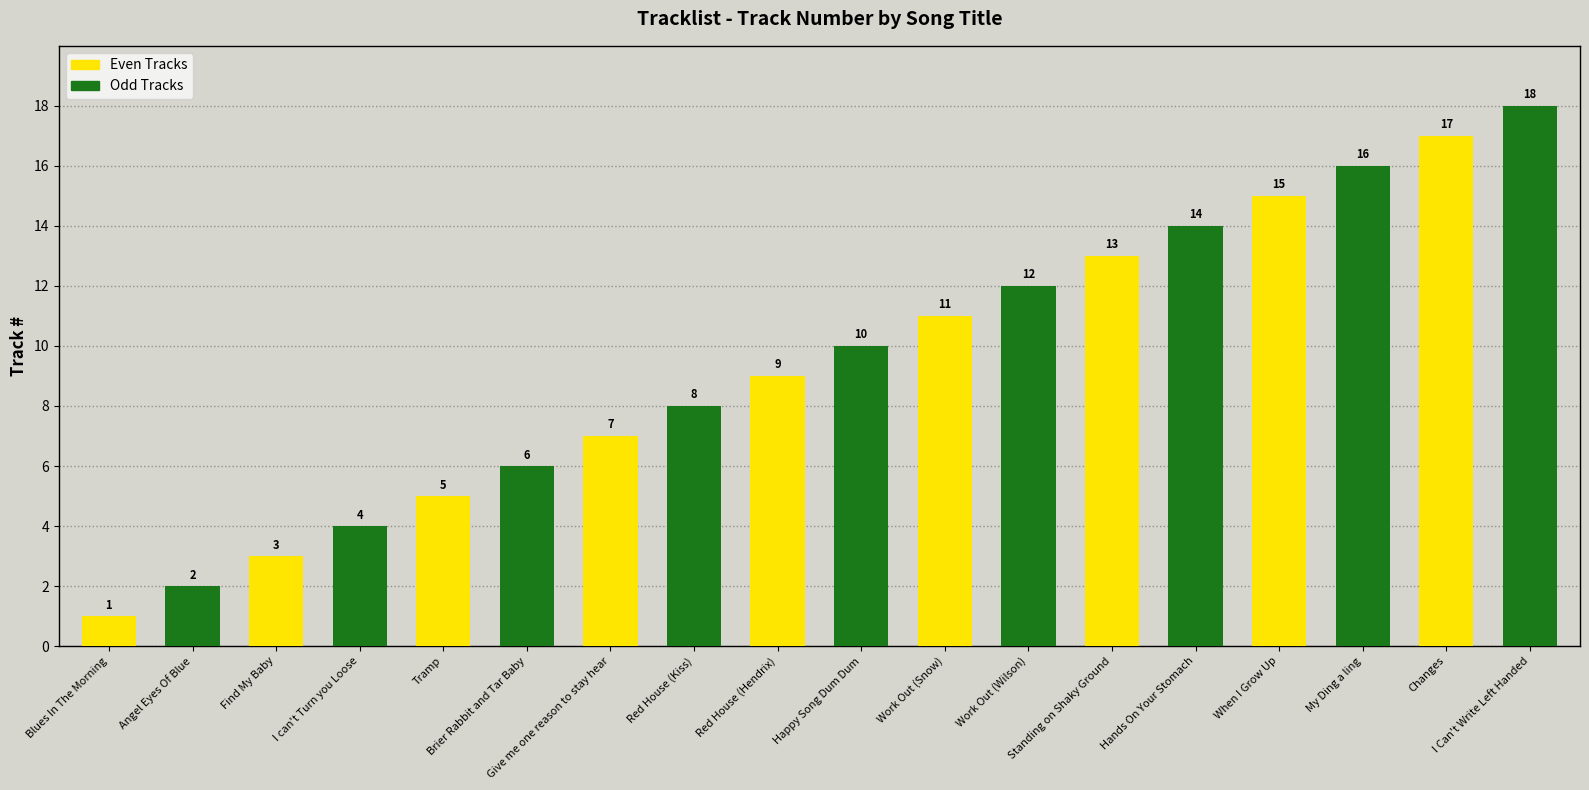

How many bars are there in each group?

2